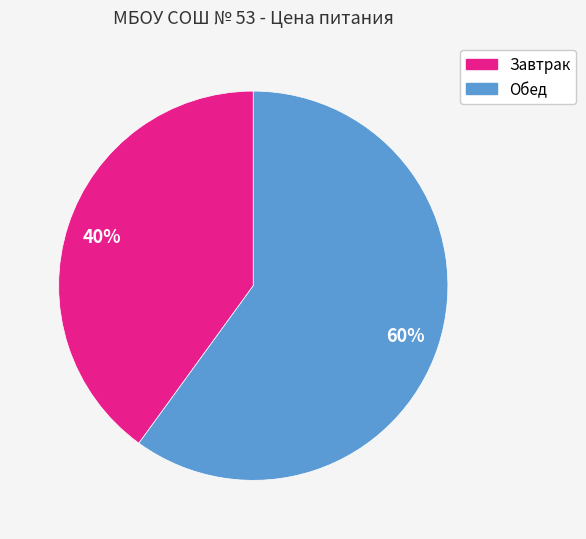

To the nearest percent, what is the combined percentage of Обед and Завтрак?

100%